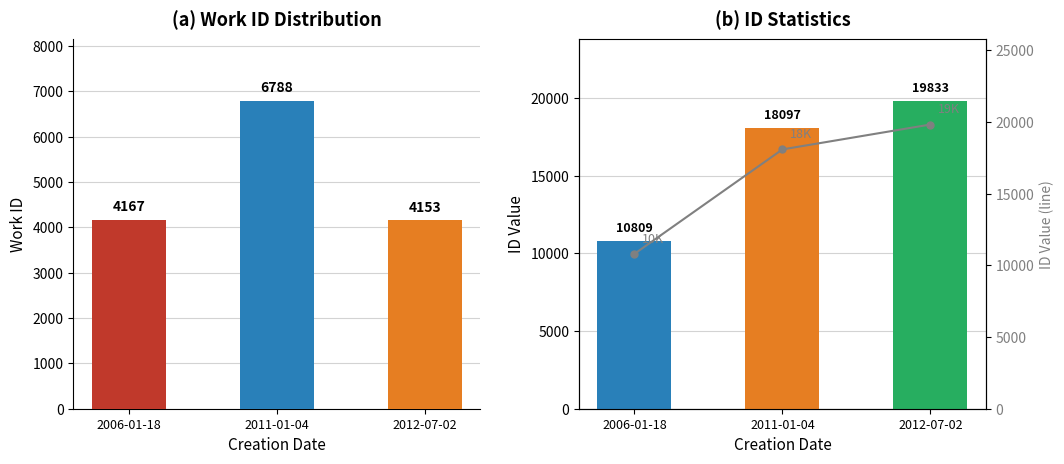

The id series shows 19833 at 2012-07-02. True or false?

True